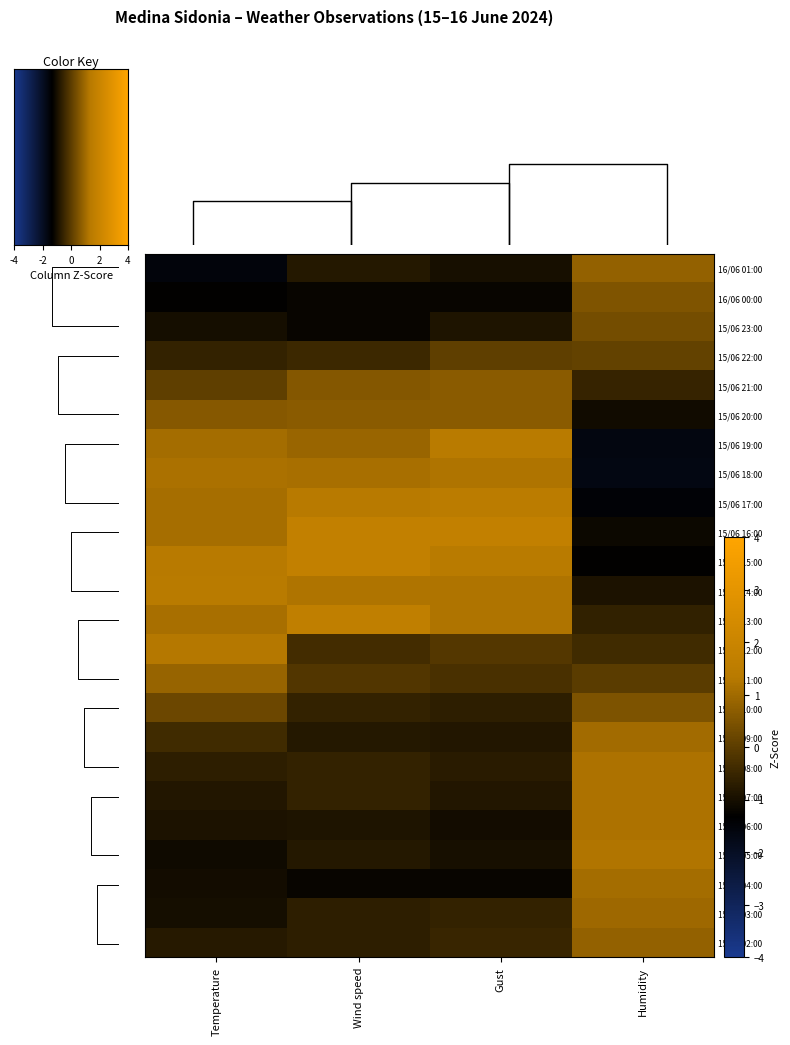

Count the 15/06 02:00 values in the range 0 to 1.

1